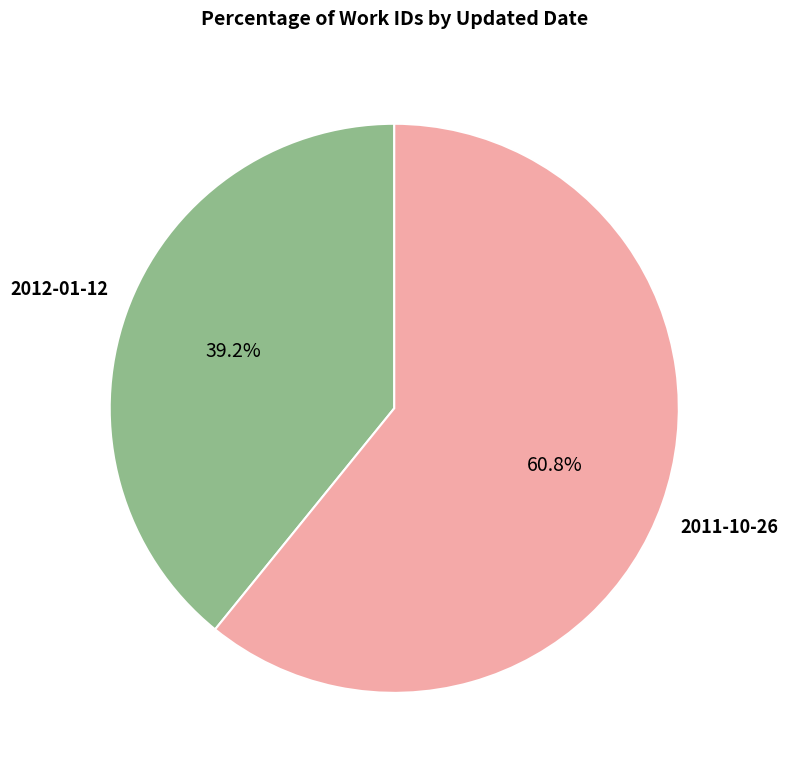

How many segments does this pie chart have?

2